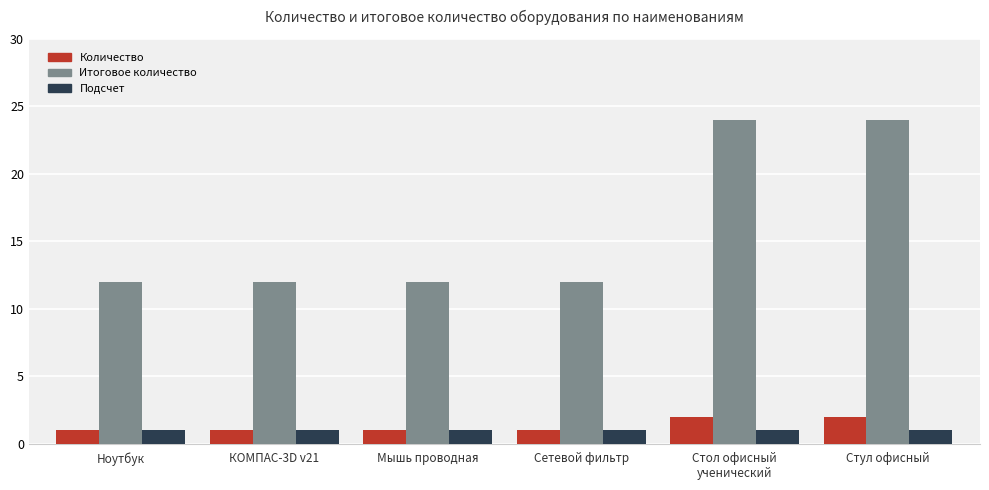

How many bars are there in total?

18